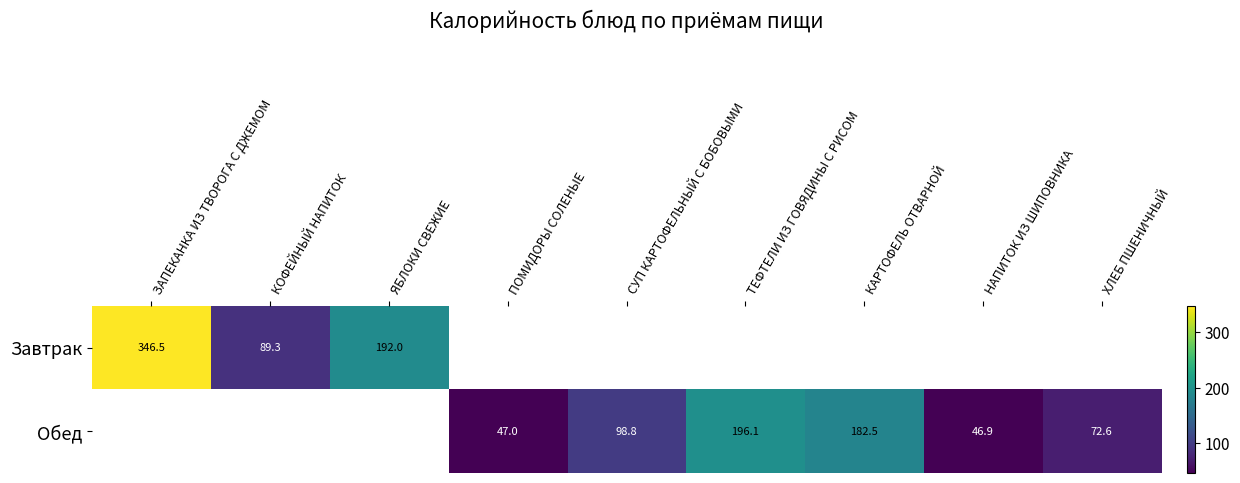

The Обед series shows 46.9 at НАПИТОК ИЗ ШИПОВНИКА. True or false?

True